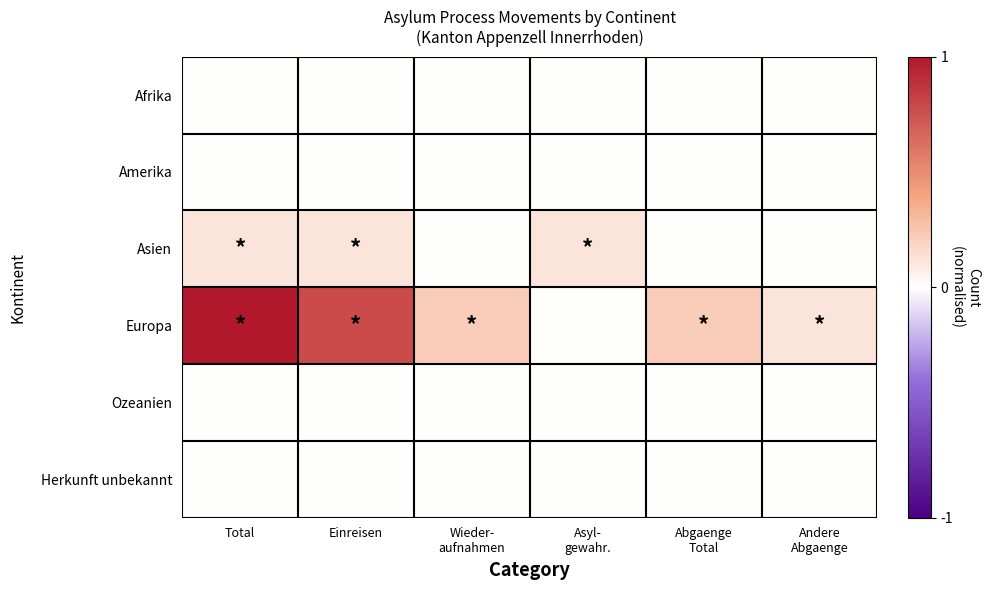

Which series has the largest range (max minus min)?

Europa